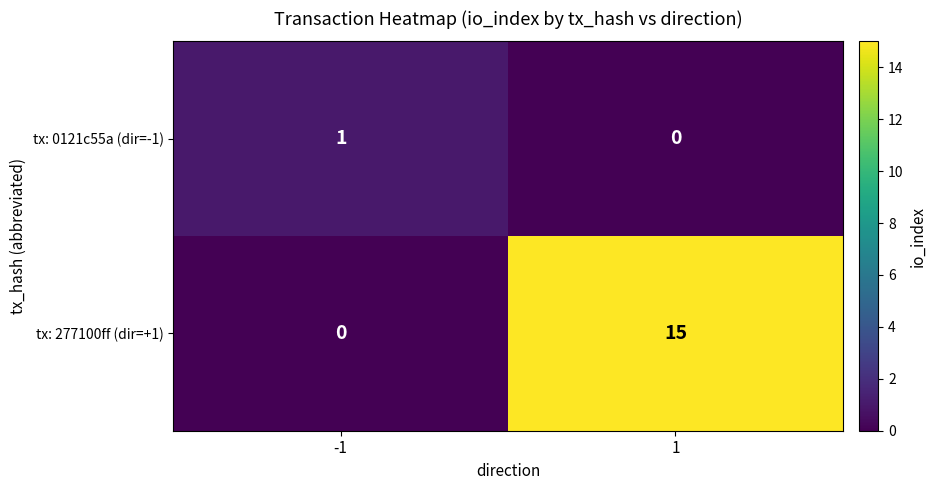

True or false: tx: 277100ff (dir=+1) has a value of 24 at 1.

False